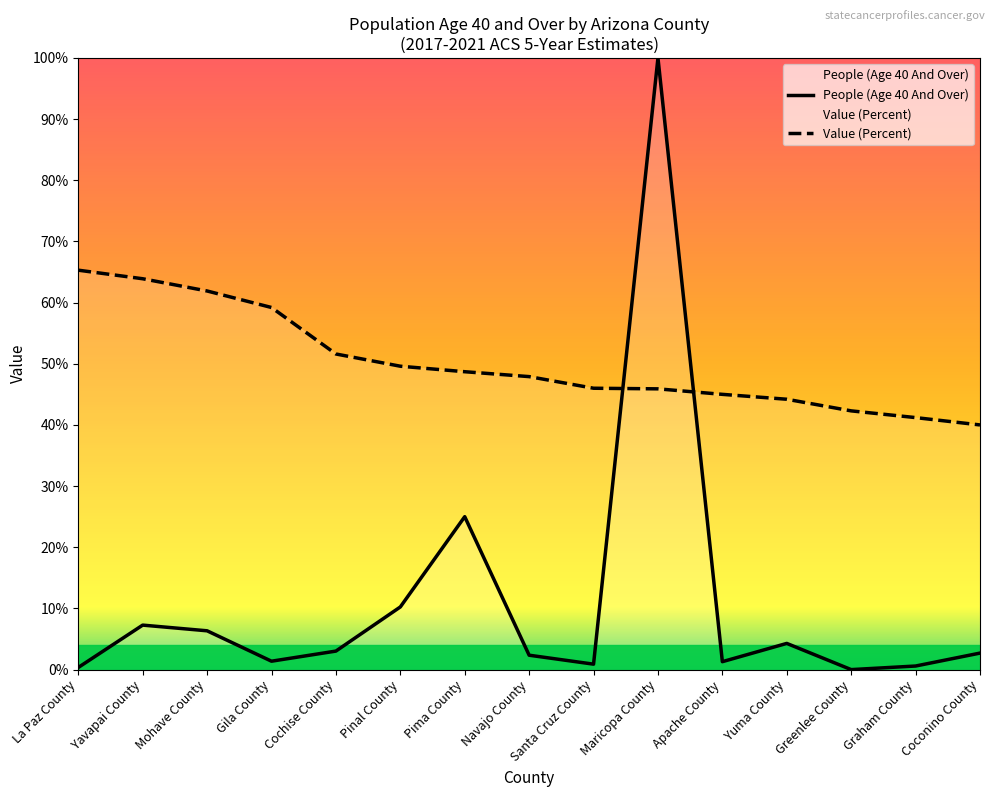

Reading right to left, extract all data points from this chart.

People (Age 40 And Over): 2.7	0.6	0.0	4.3	1.3	100.0	0.9	2.4	25.0	10.2	3.0	1.4	6.3	7.3	0.3
Value (Percent): 40.0	41.2	42.3	44.2	45.0	45.9	46.0	47.9	48.7	49.6	51.6	59.2	61.9	63.9	65.3